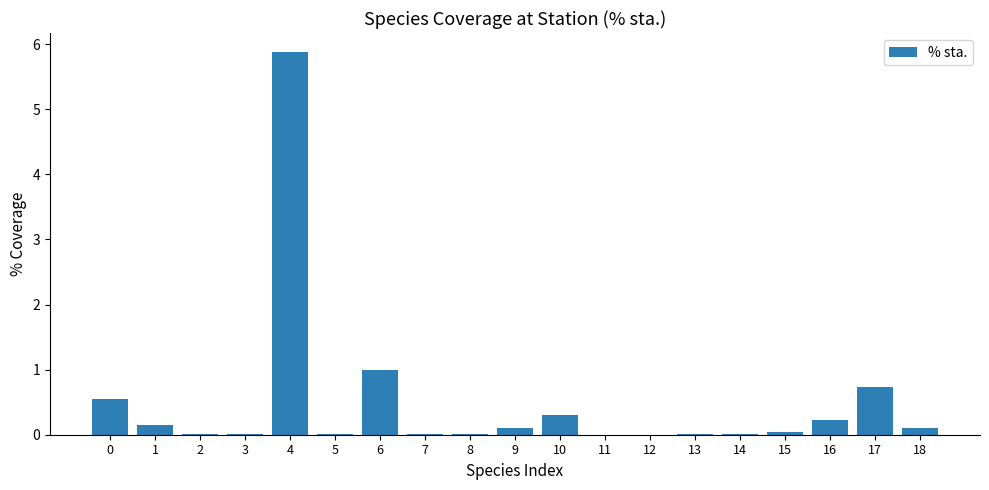

What is the sum of all values?

9.1